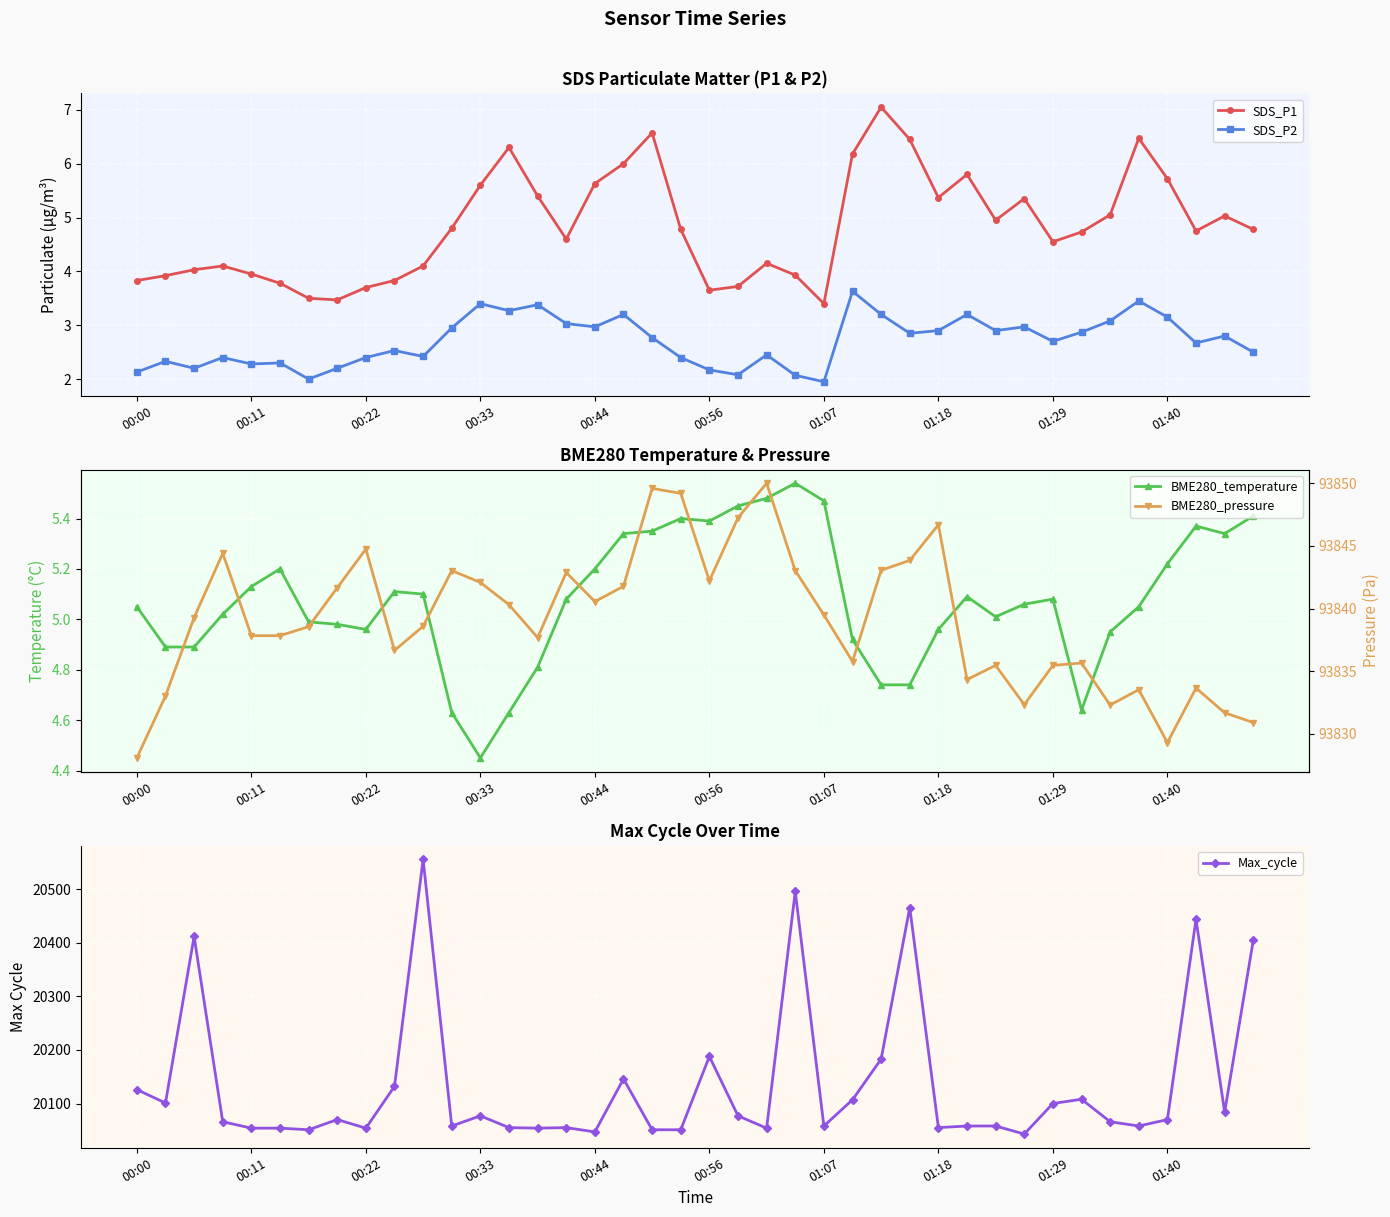

True or false: BME280_pressure and BME280_temperature cross at least once.

False